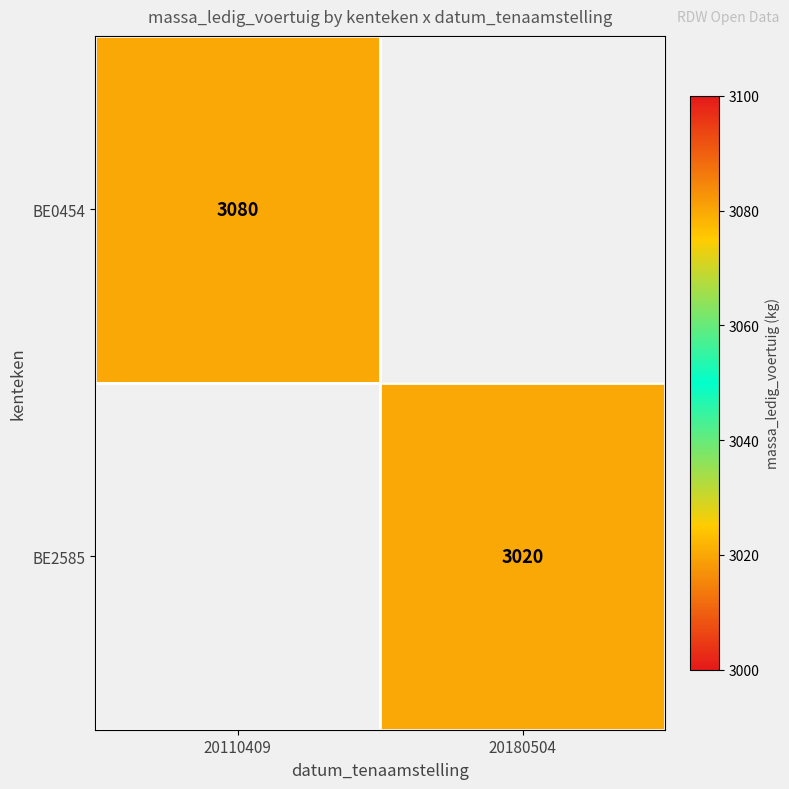

What is the minimum value shown in the chart?

3020.0